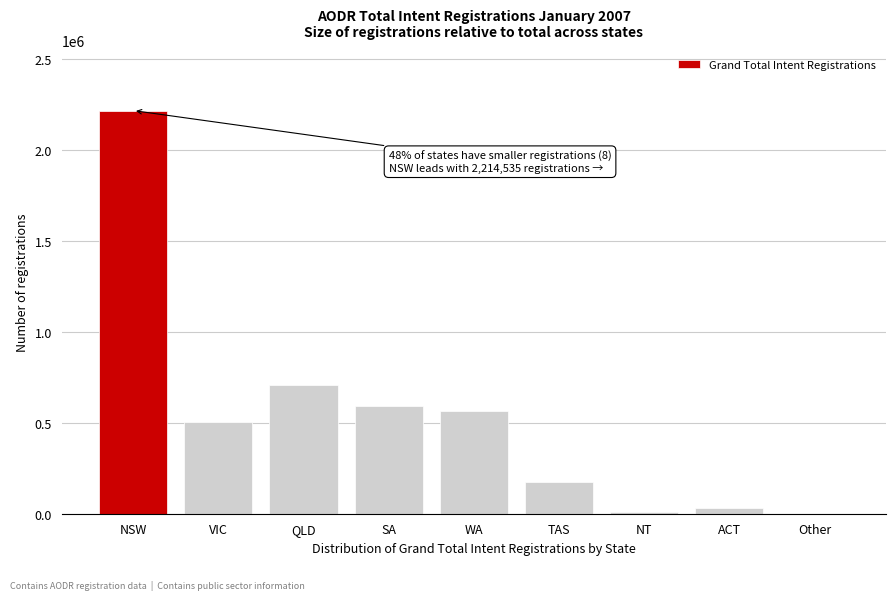

Reading right to left, transcribe all the data shown in this chart.

Other=160	ACT=31272	NT=10488	TAS=174533	WA=563724	SA=593244	QLD=705564	VIC=504238	NSW=2214535